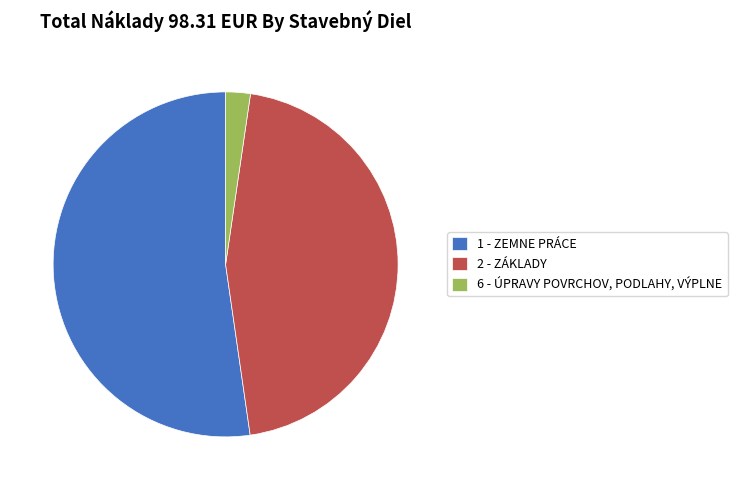

True or false: 1 - ZEMNE PRÁCE accounts for 52% of the total.

True